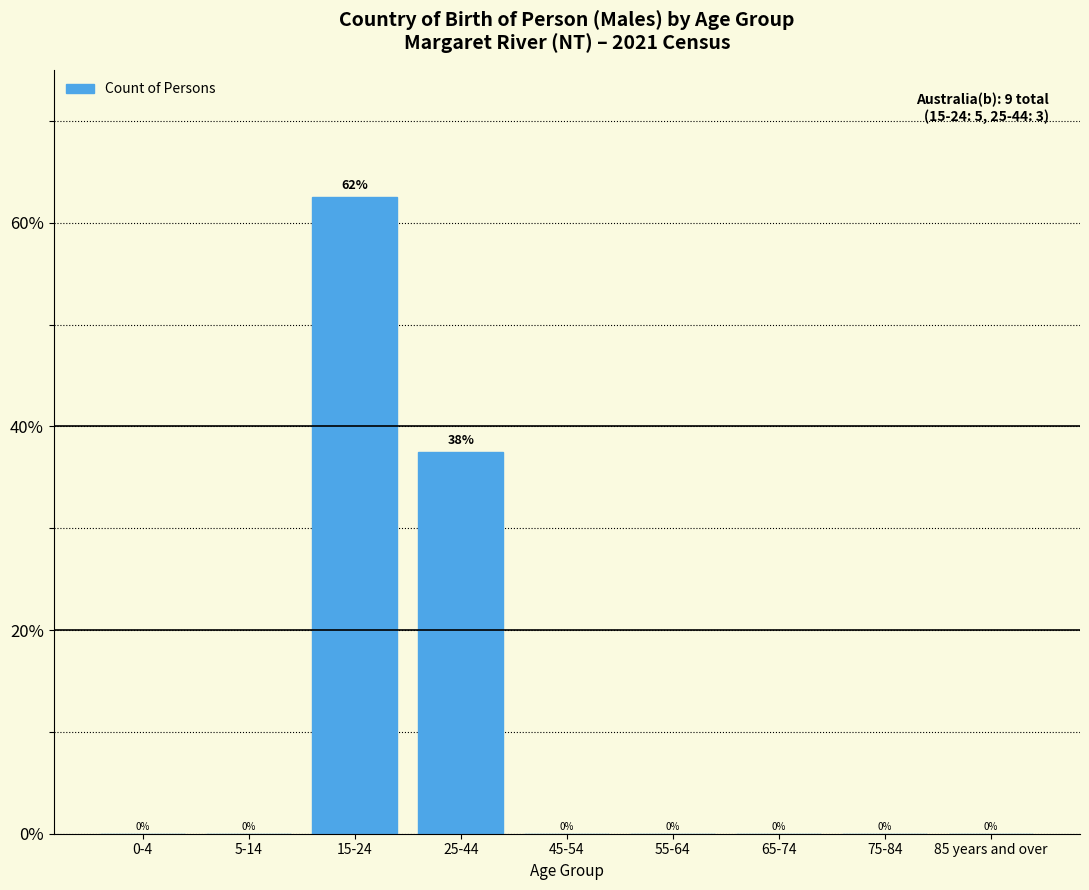

Is it true that the value at 25-44 is 59.0?

False